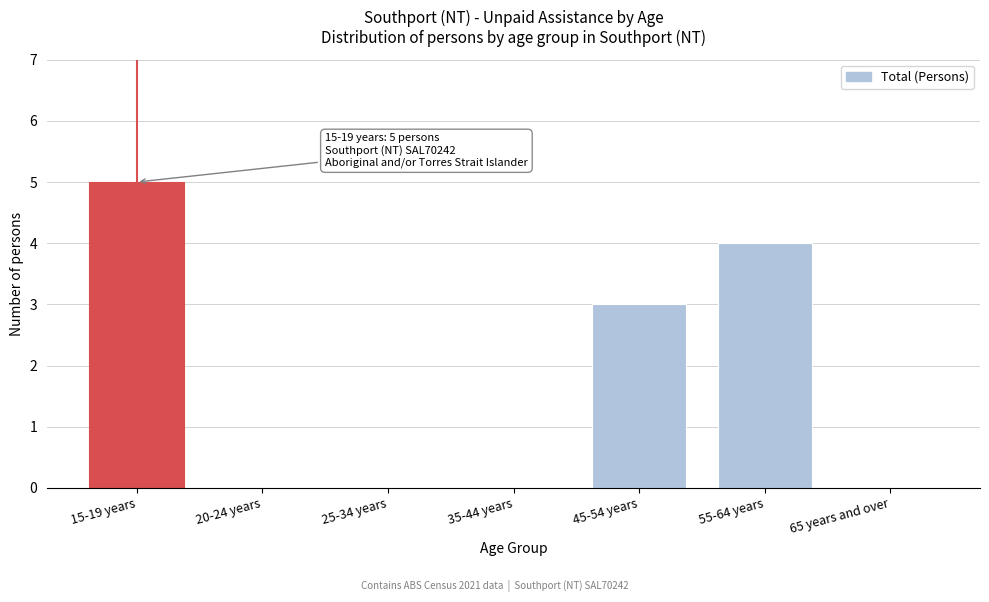

Reading left to right, what are all the values shown in this chart?

15-19 years=5	20-24 years=0	25-34 years=0	35-44 years=0	45-54 years=3	55-64 years=4	65 years and over=0